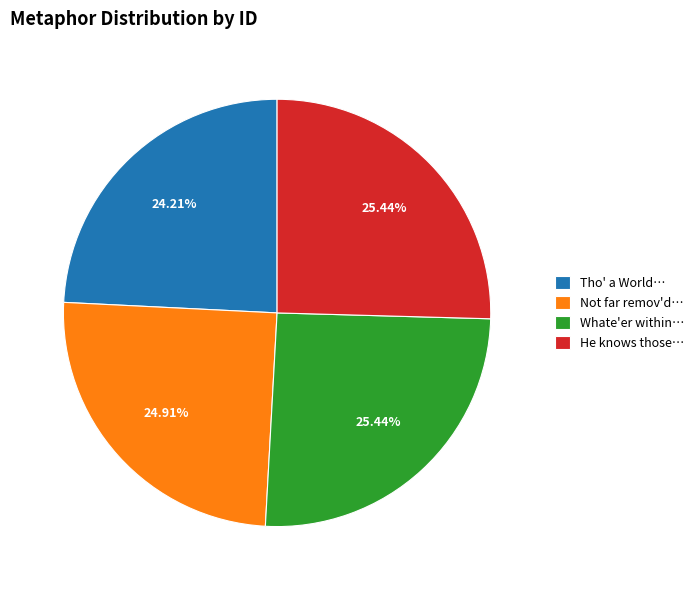

Do Tho' a World… and He knows those… together represent more than half of the pie?

No